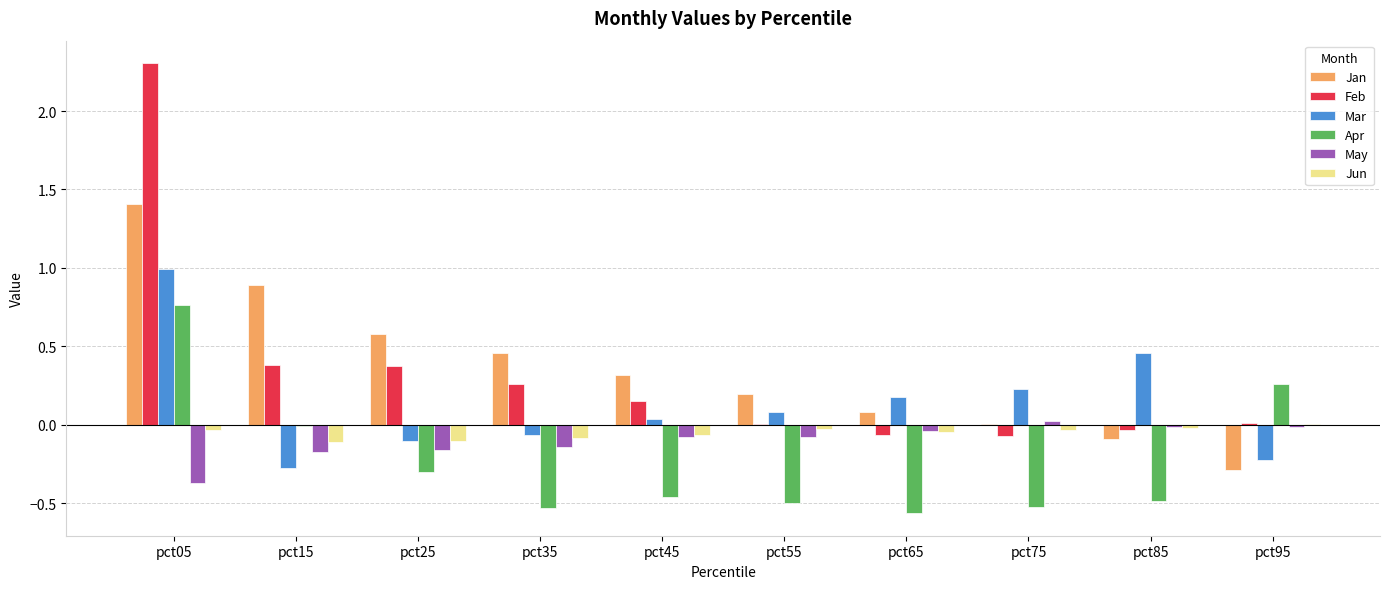

How many series are shown in this chart?

6